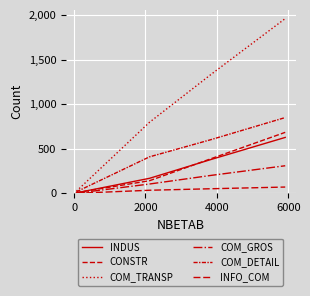

Does the chart display data point markers on the line(s)?

No